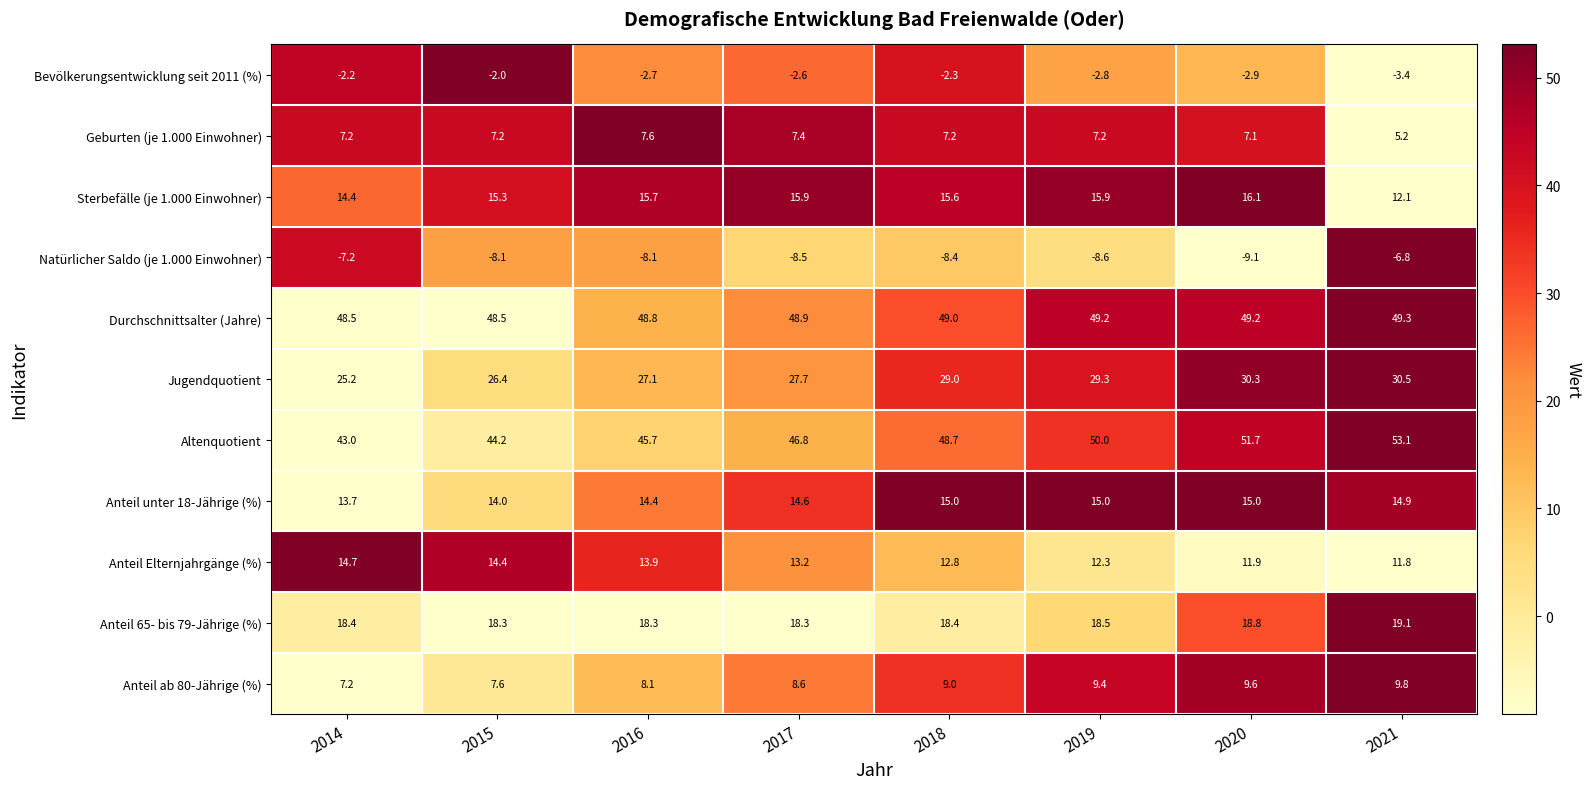

What is the sum of the Anteil 65- bis 79-Jährige (%) values at 2016 and 2021?

37.4